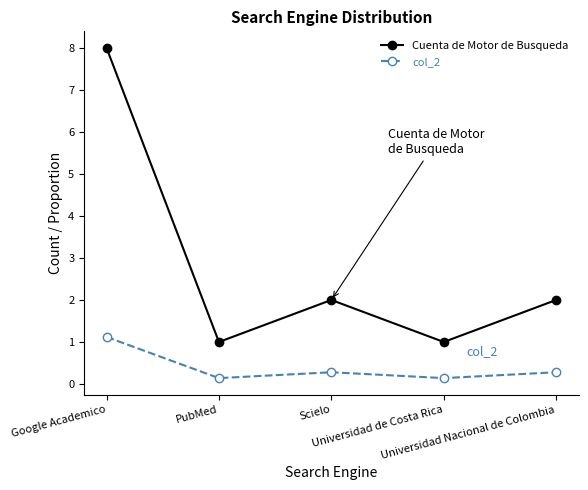

Which series has the widest spread of values?

Cuenta de Motor de Busqueda